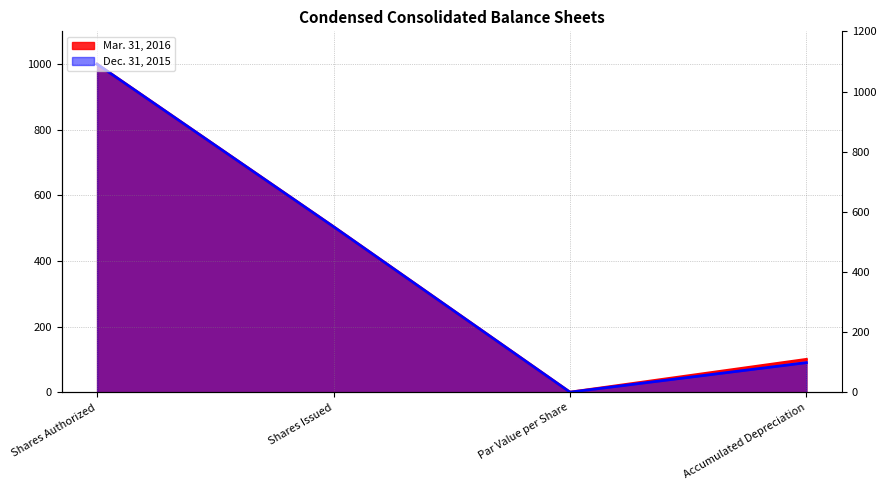

At which label is Mar. 31, 2016 closest to 500?

Shares Issued